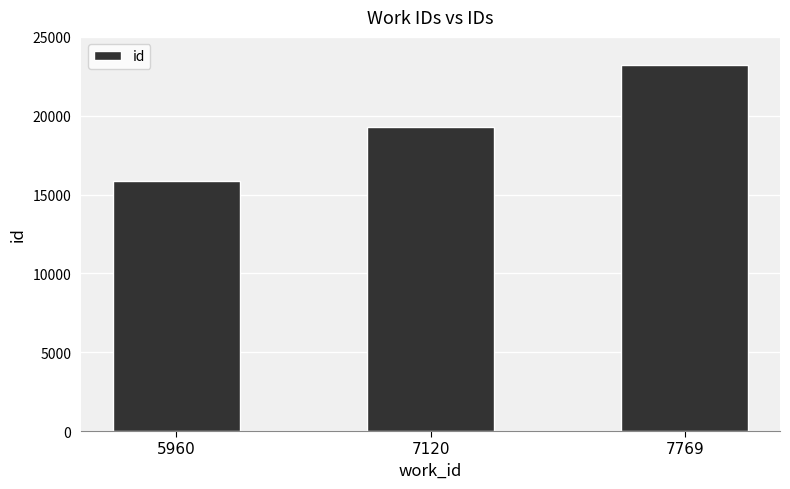

List the labels in order of value, smallest first.

5960, 7120, 7769